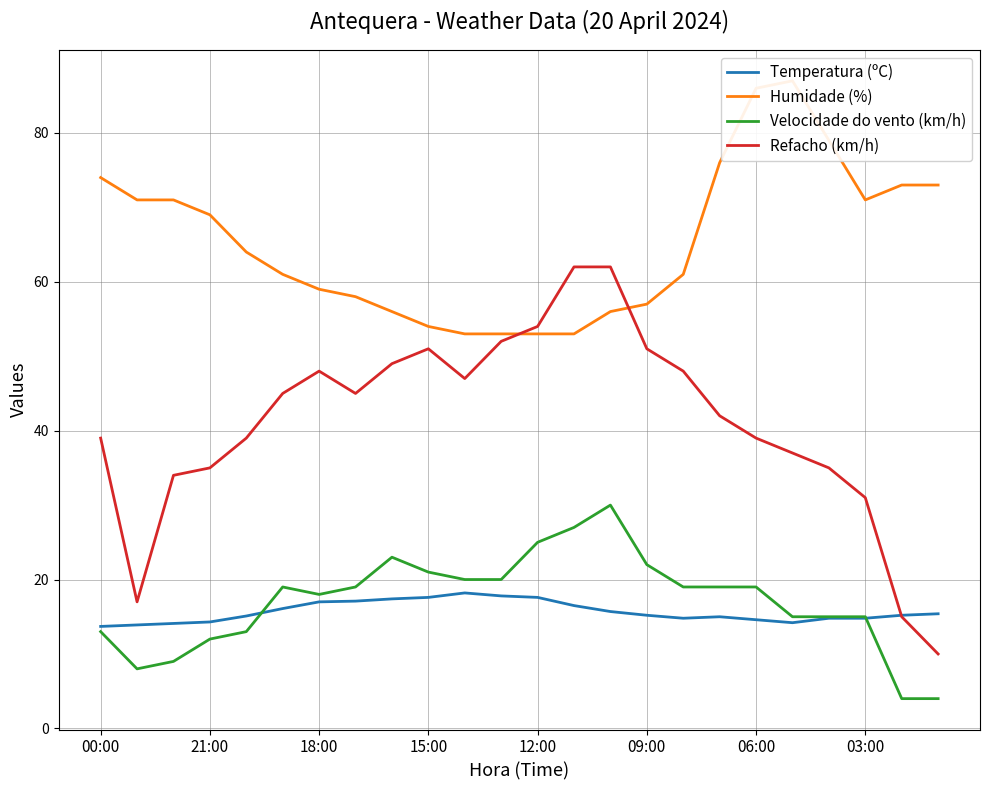

True or false: Refacho (km/h) has a value of 51.0 at 09:00.

True